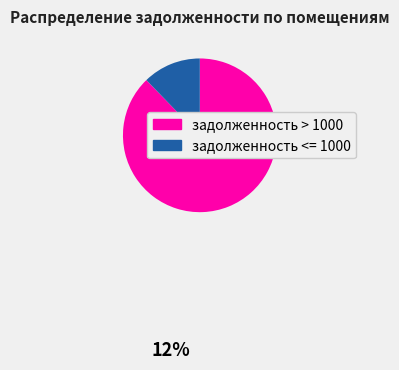

Is there a majority slice in this chart?

Yes